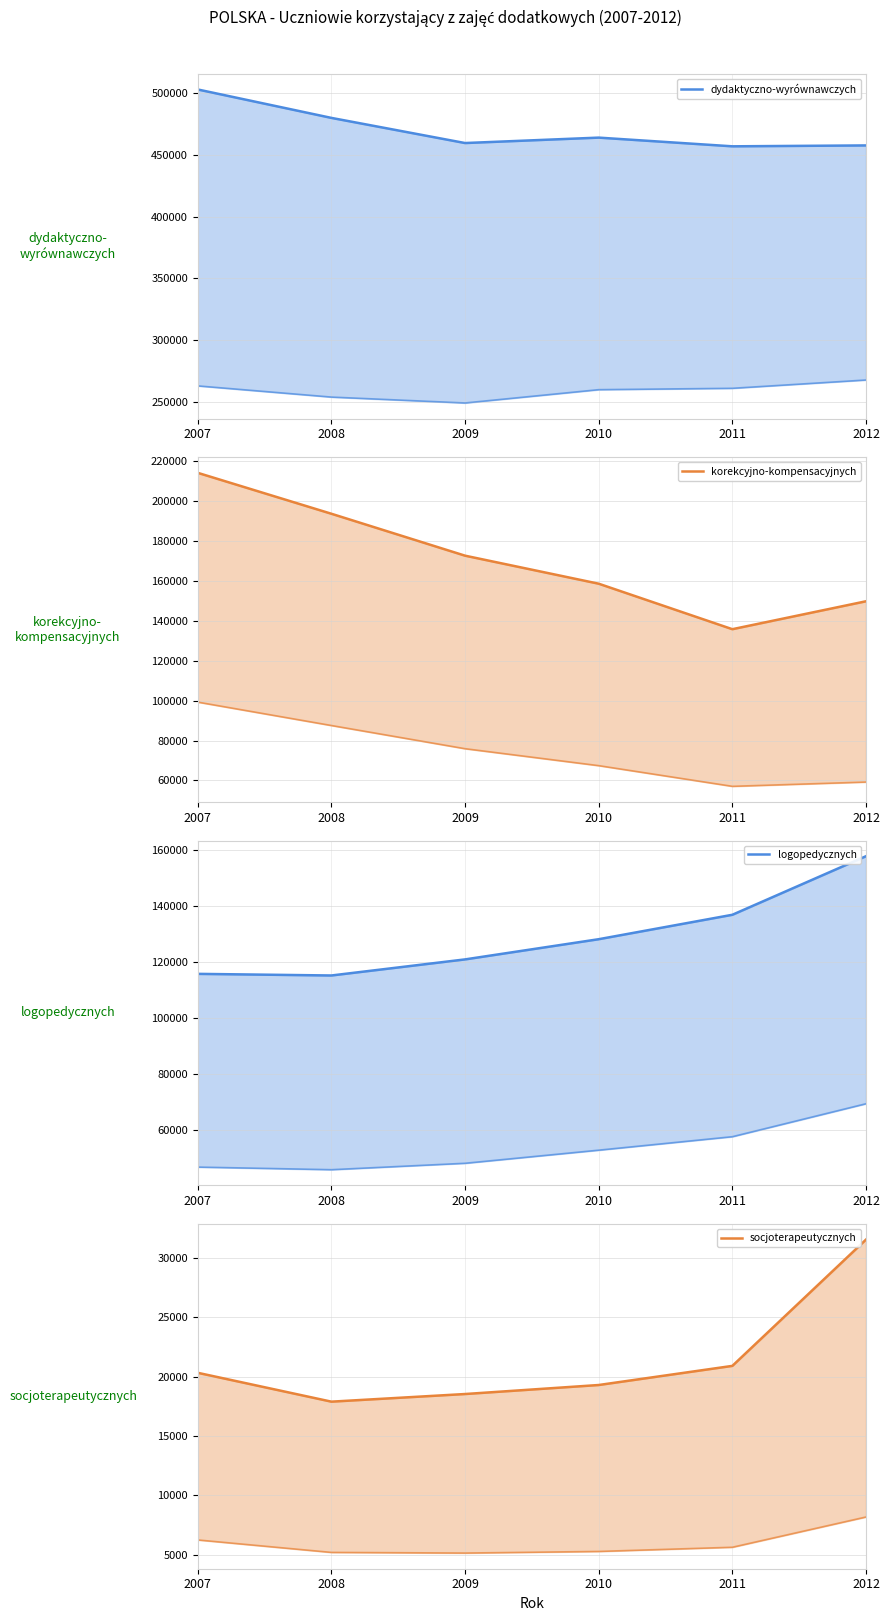

Where is the first local minimum for socjoterapeutycznych (ogółem)?

2008